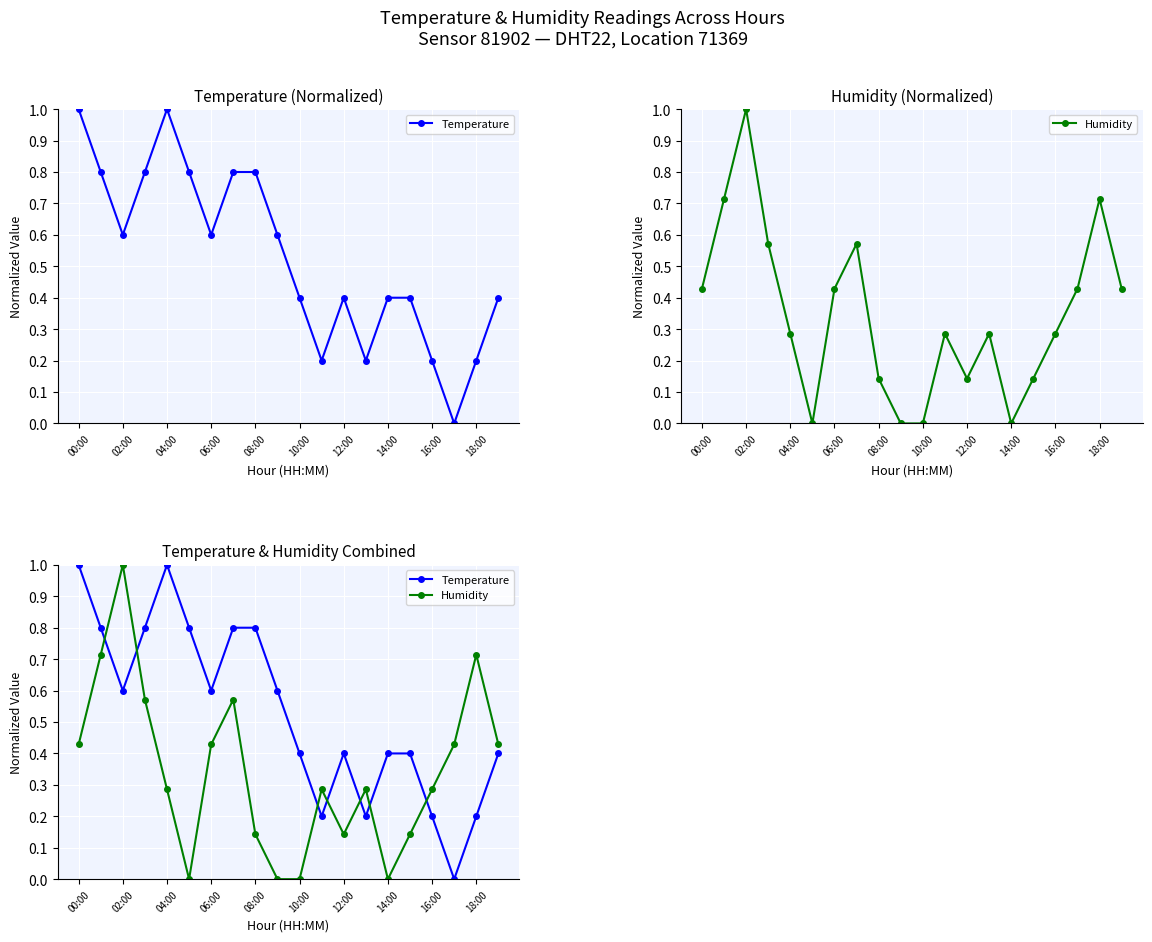

In Temperature, how many points are lower than both neighbors (excluding endpoints)?

5